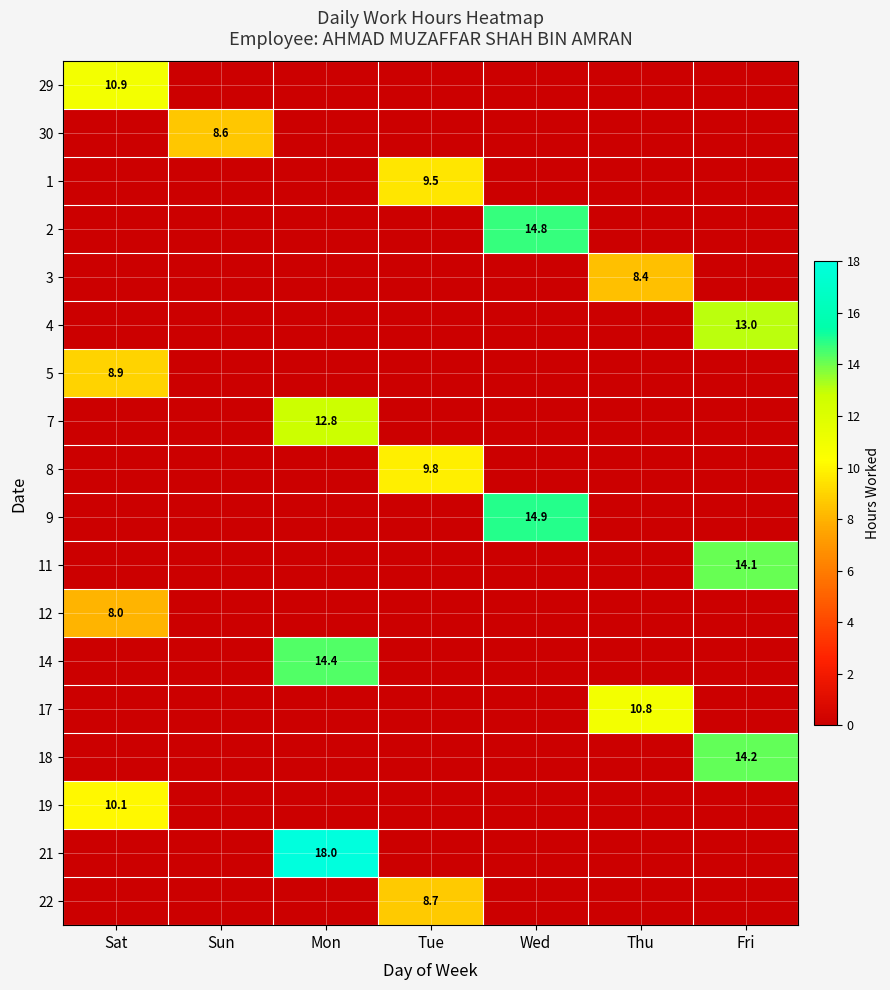

True or false: 12 has a value of 0.0 at Fri.

True